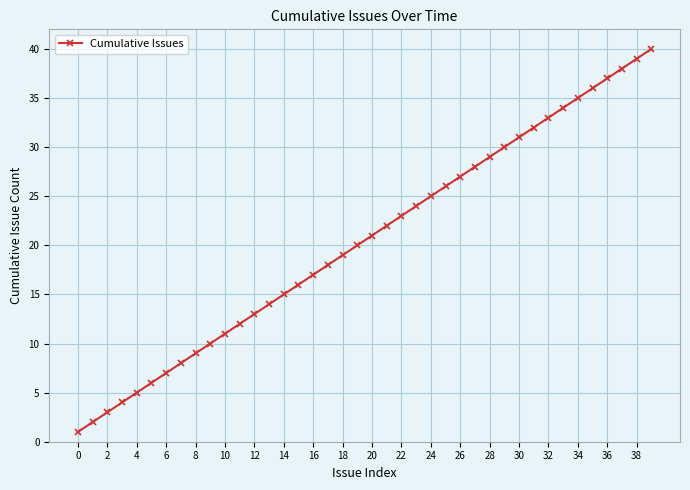

What is the minimum value shown in the chart?

1